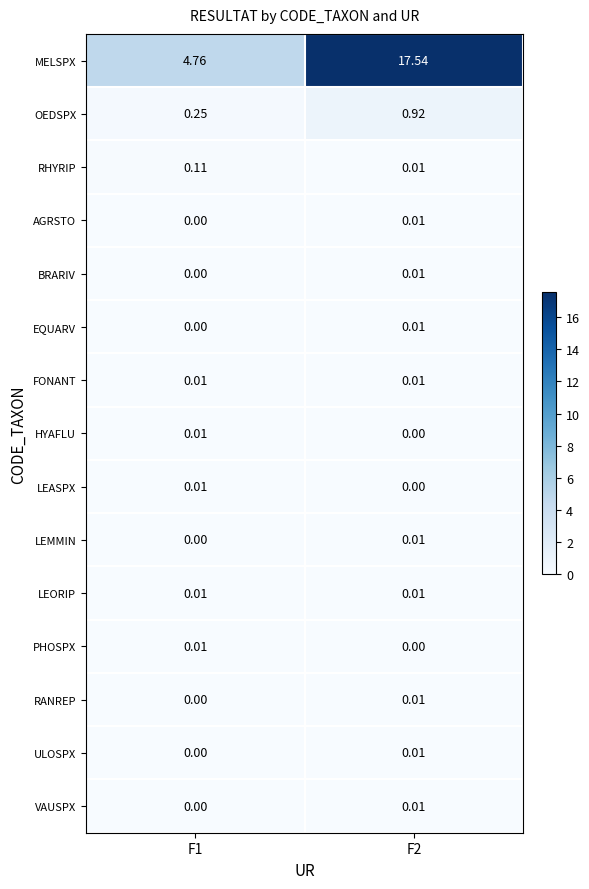

How many data points does each series have?

2